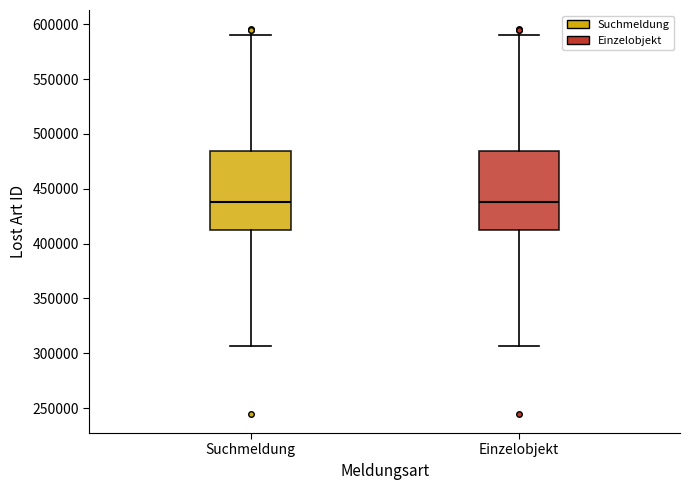

Reading left to right, read every box against the y-axis: the position of its median line, the range the box covers, and the ends of its whiskers. The values are not printed on the chart, so give them approximately, as read against the axis.

Suchmeldung: median 440000, box 410000 to 485000, whiskers 305000 to 590000
Einzelobjekt: median 440000, box 410000 to 485000, whiskers 305000 to 590000